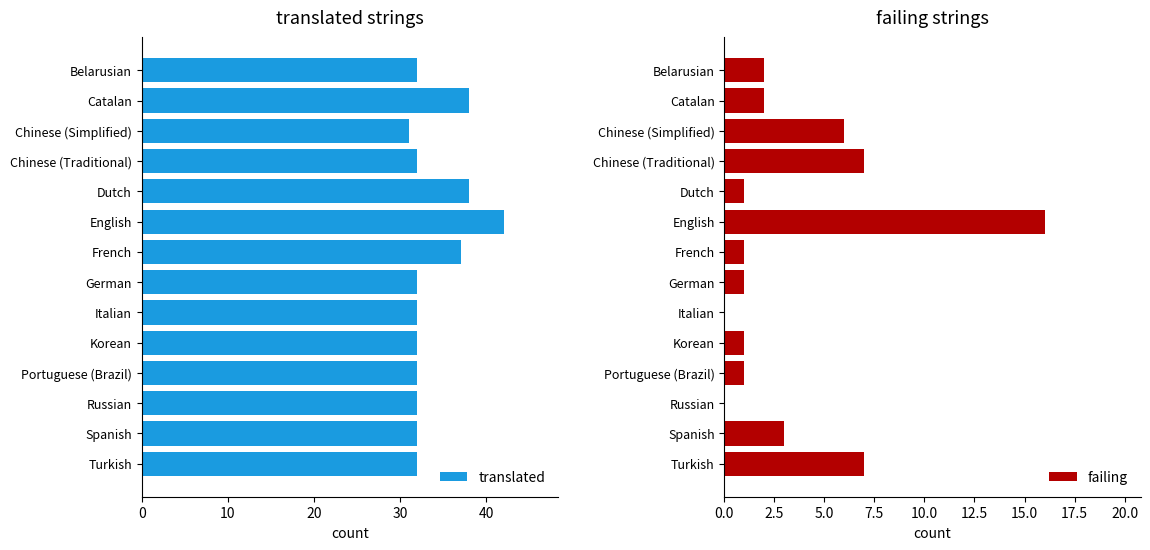

How many bars are there in total?

28